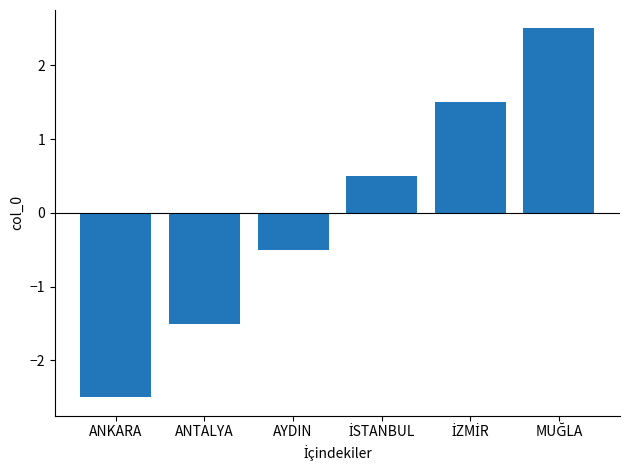

What is the change in value from ANKARA to AYDIN?

+2.0